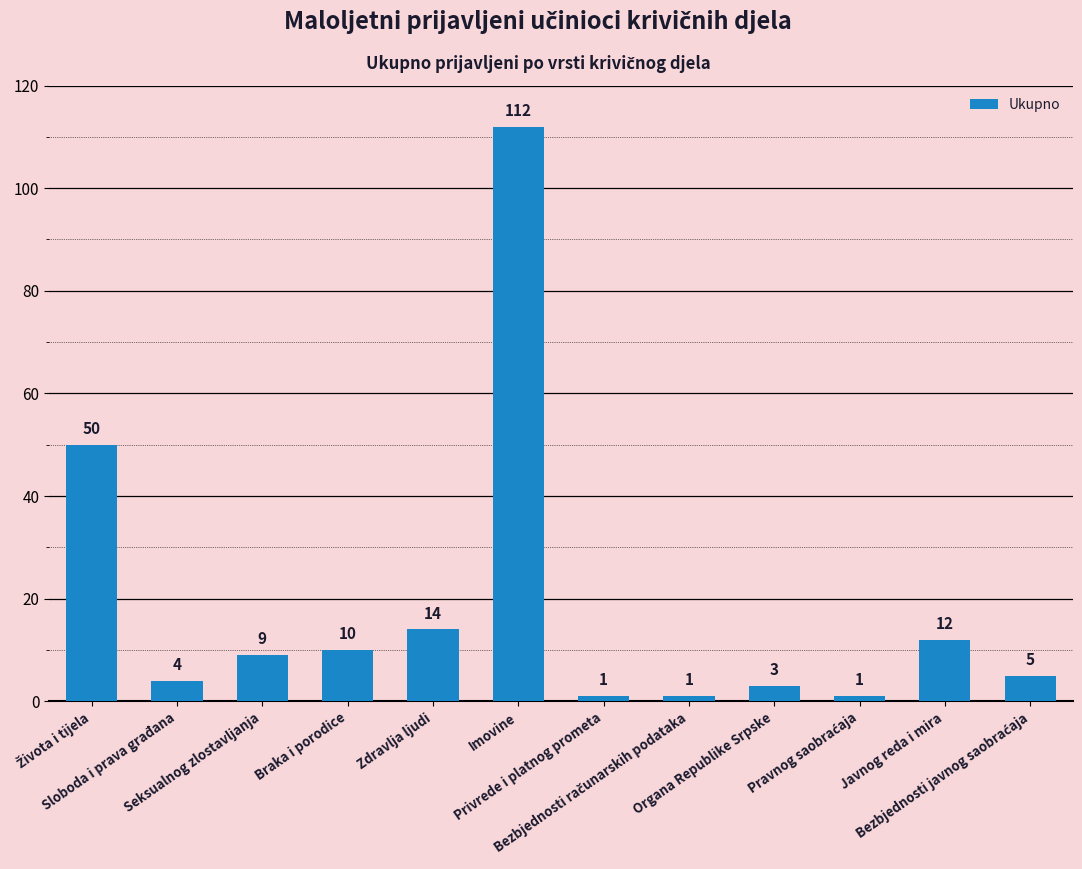

How many distinct data groups are displayed?

1